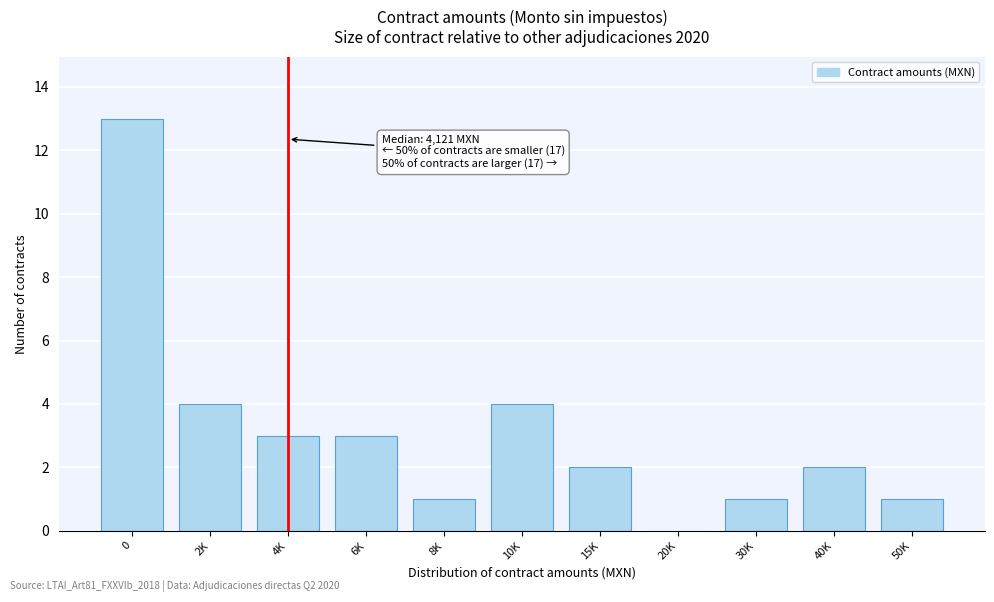

Reading left to right, extract all data points from this chart.

0=13	2K=4	4K=3	6K=3	8K=1	10K=4	15K=2	20K=0	30K=1	40K=2	50K=1